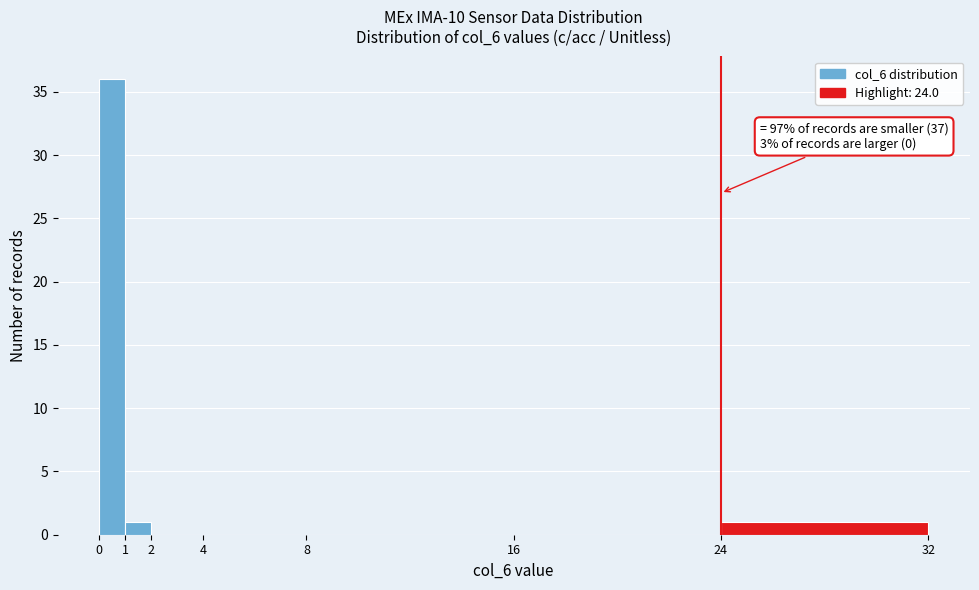

Over which range of the x-axis is the bar tallest?

0 to 1